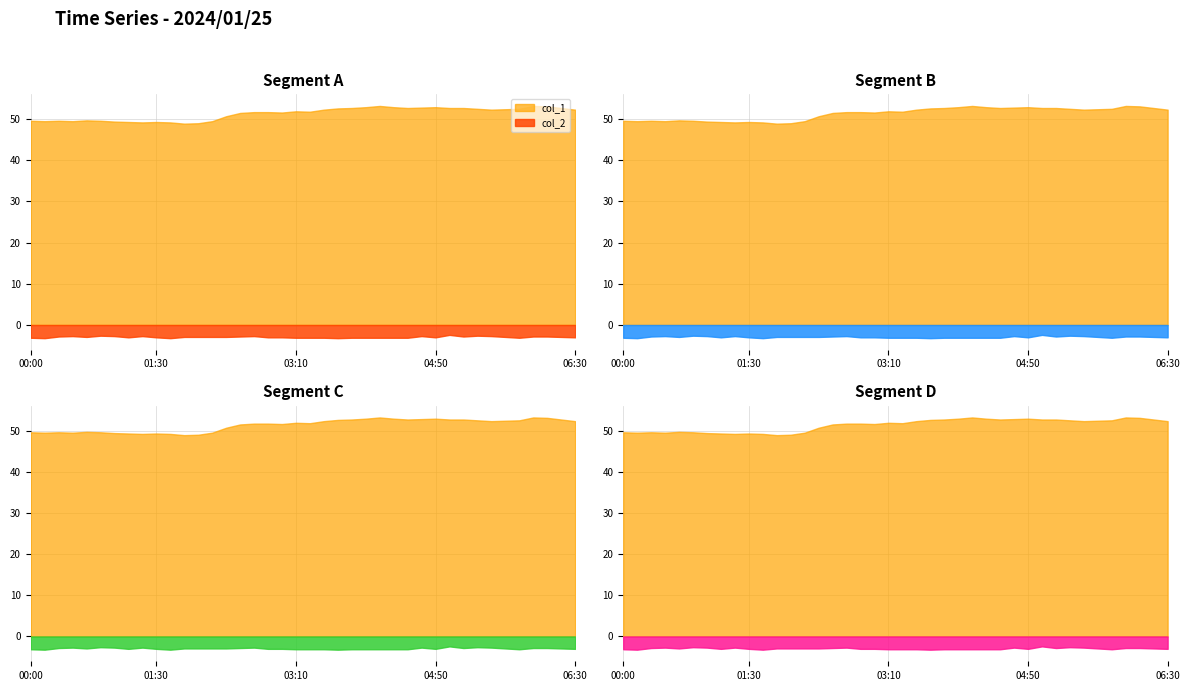

True or false: col_1 and col_2 intersect in this chart.

False